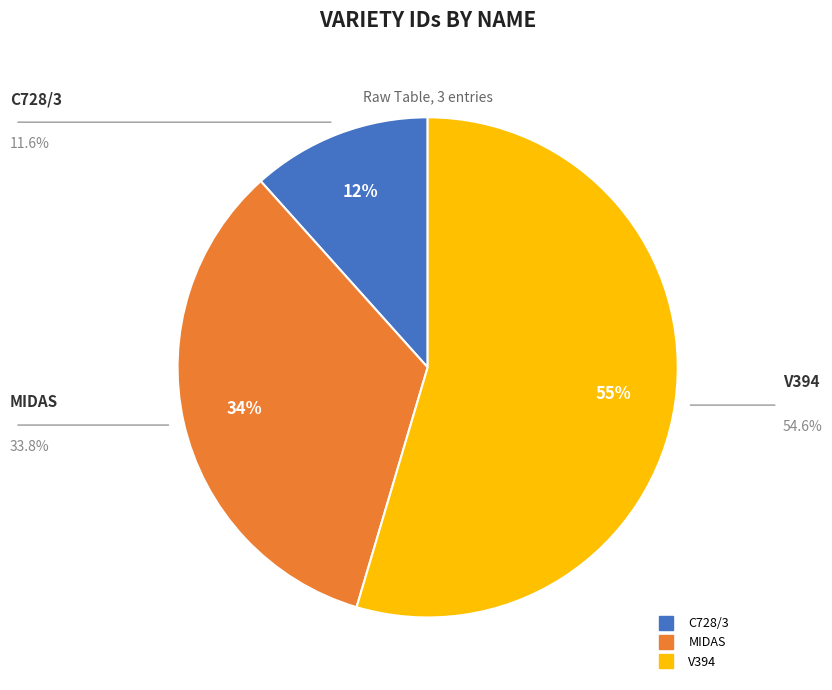

What is the majority slice?

V394